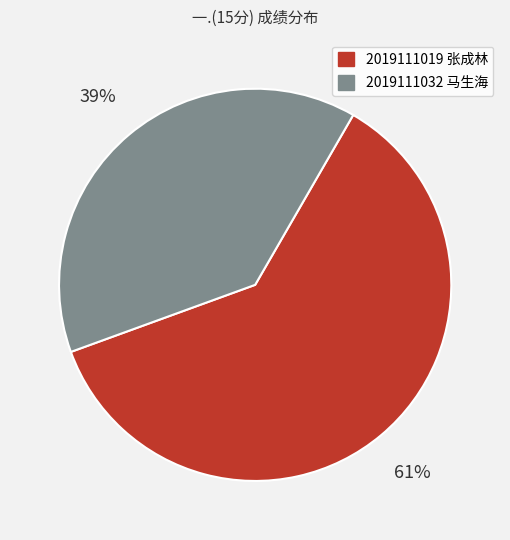

Is it true that 2019111032 马生海 is 39% of the pie?

True